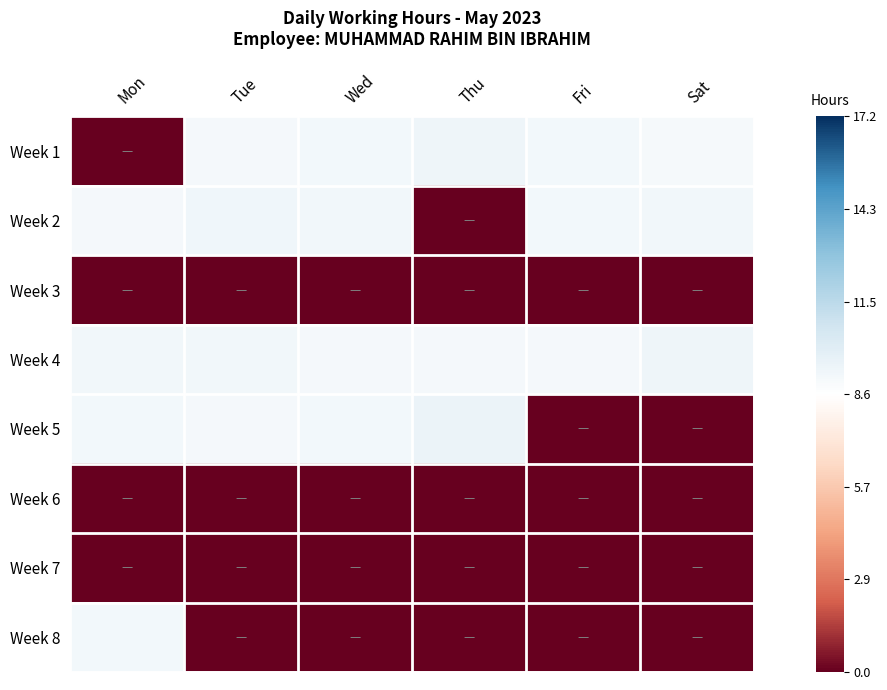

How many distinct data groups are displayed?

8